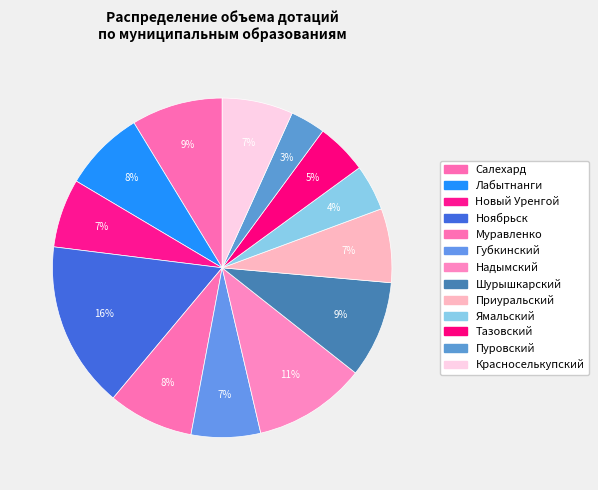

To the nearest percent, what percentage of the pie is Новый Уренгой?

7%